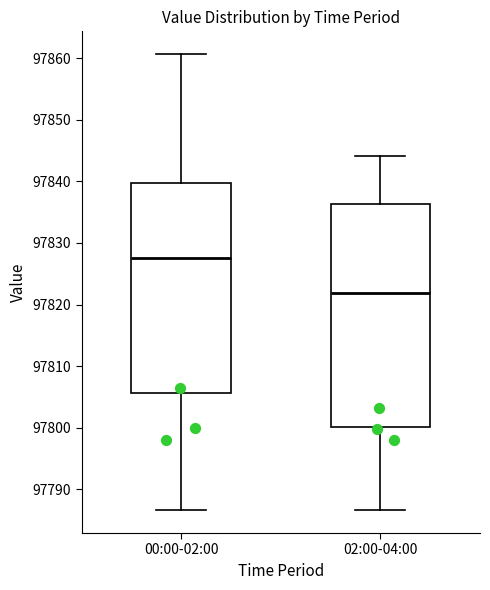

Reading left to right, read every box against the y-axis: the position of its median line, the range the box covers, and the ends of its whiskers. The values are not printed on the chart, so give them approximately, as read against the axis.

00:00-02:00: median 97828, box 97806 to 97840, whiskers 97787 to 97861
02:00-04:00: median 97822, box 97800 to 97836, whiskers 97787 to 97844